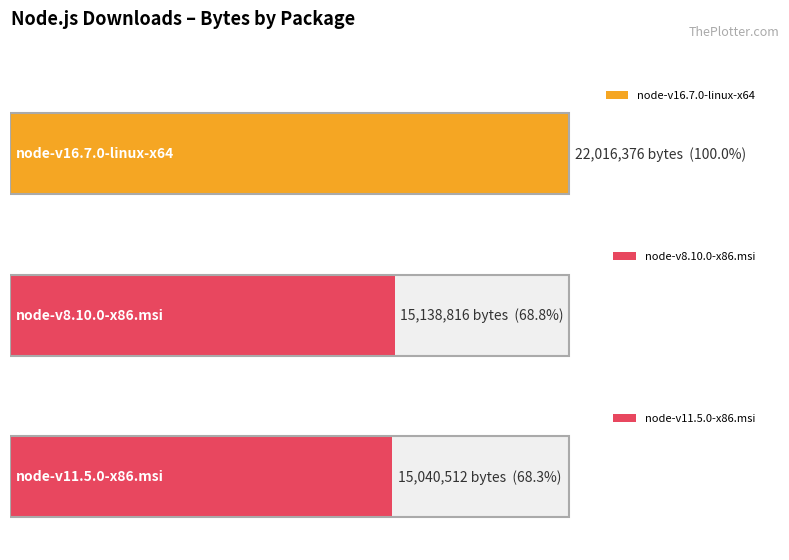

What is the smallest value displayed?

15040512